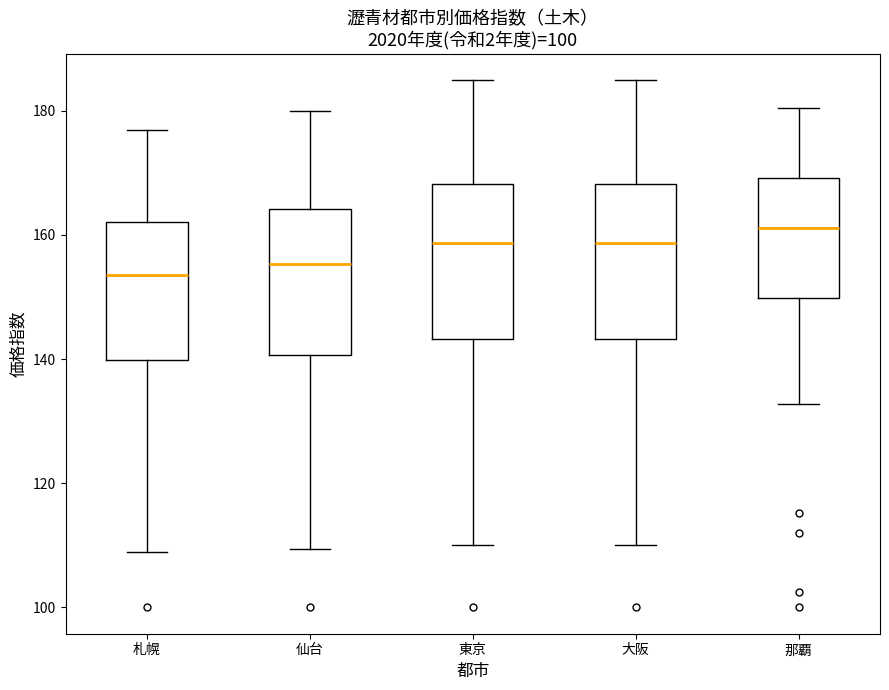

Where is the lower edge of the box for 札幌 on the y-axis? The values are not printed on the chart, so give them approximately, as read against the axis.

140